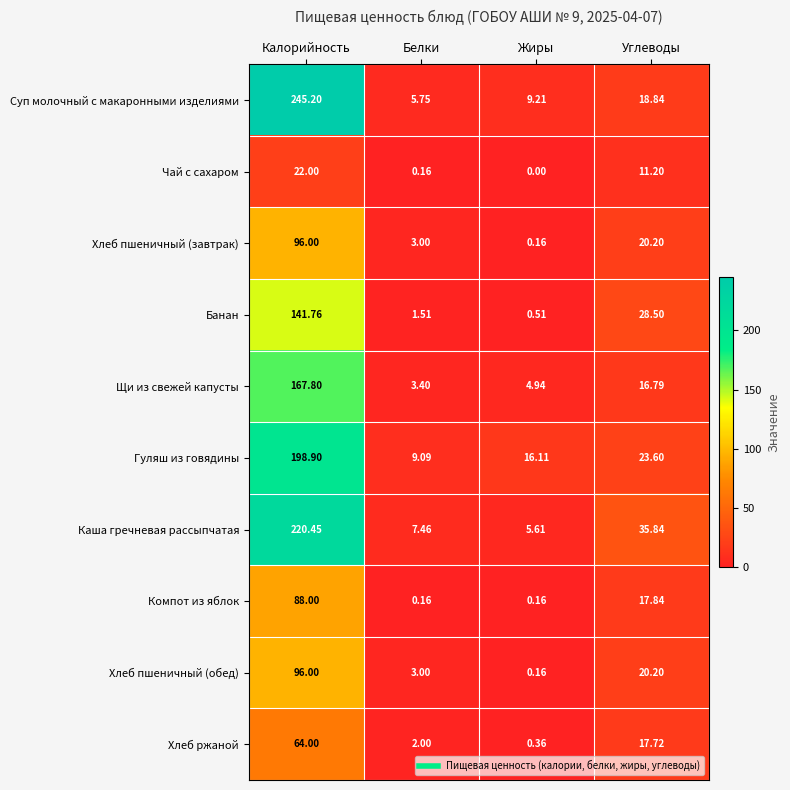

Which category has the highest value across all series?

Калорийность